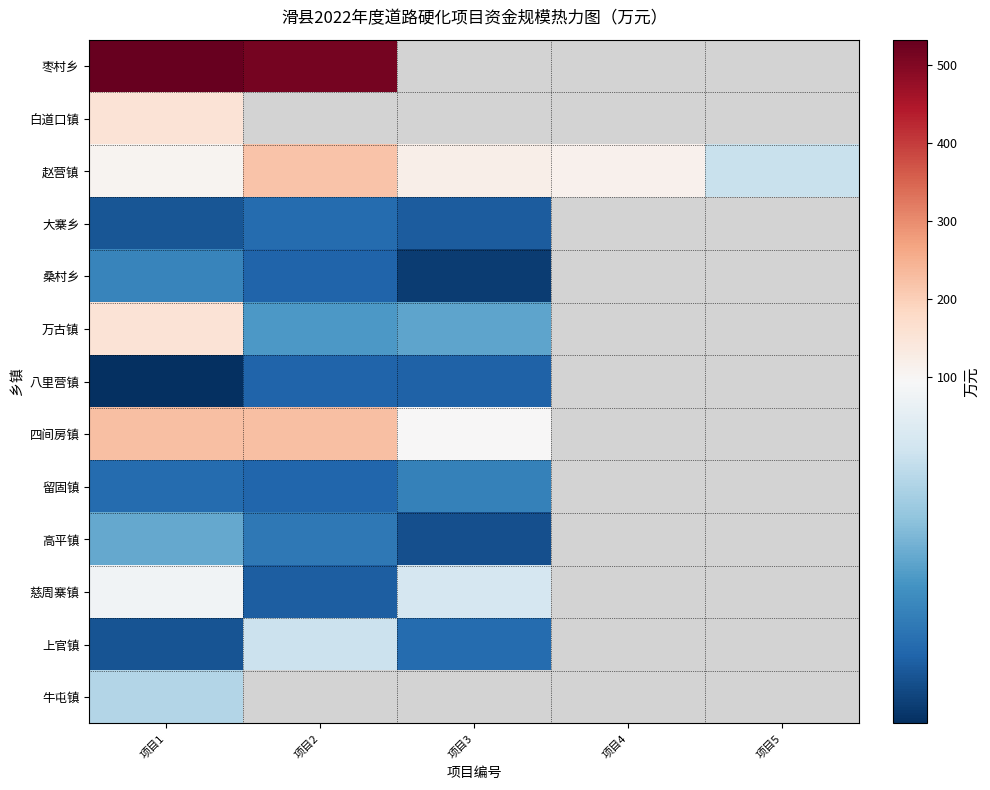

Where does the 八里营镇 series first go above 23?

项目2